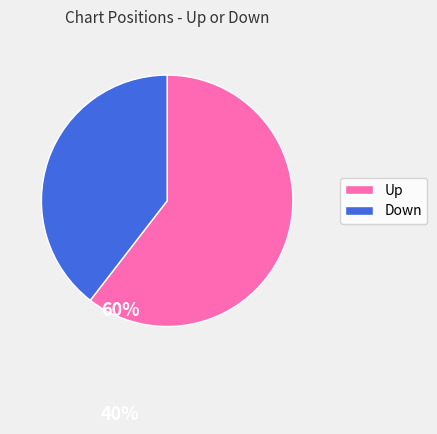

Is there a majority slice in this chart?

Yes